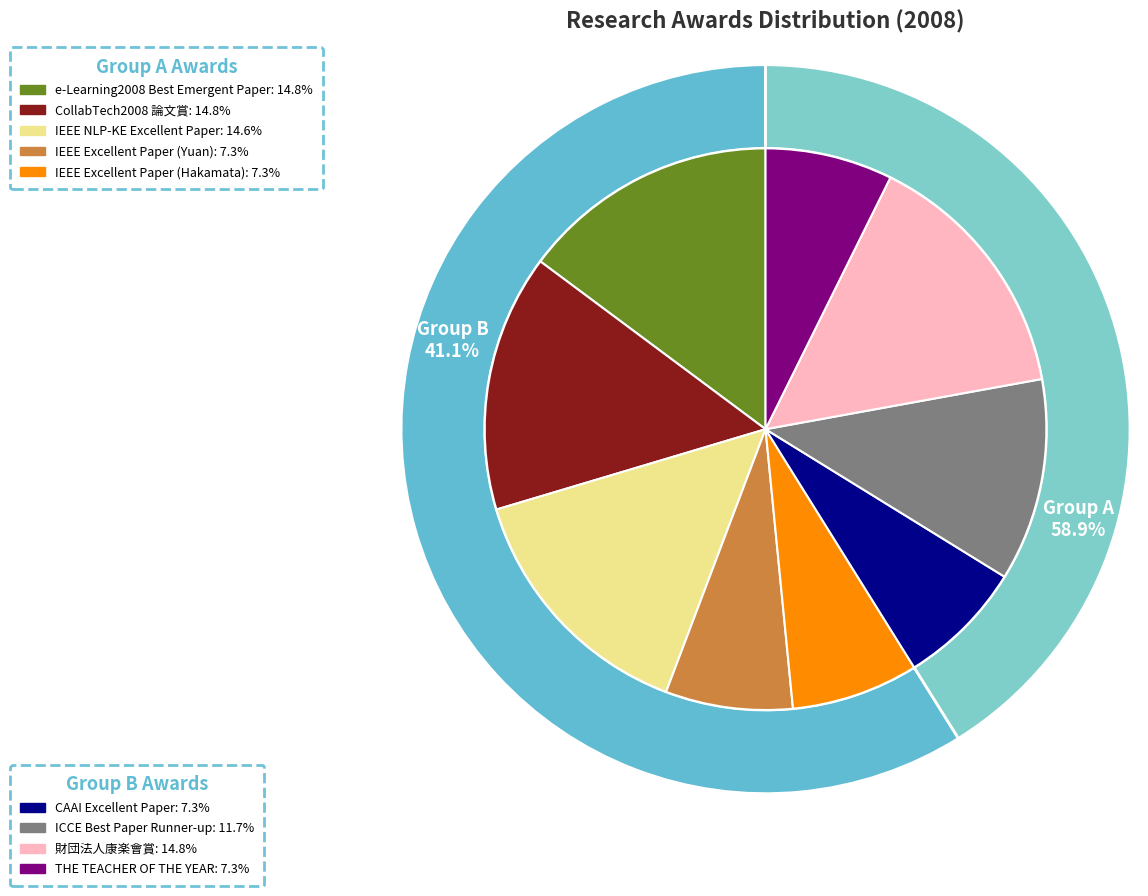

Is the sum of IEEE Excellent Paper (Hakamata) and e-Learning2008 Best Emergent Paper greater than half?

No